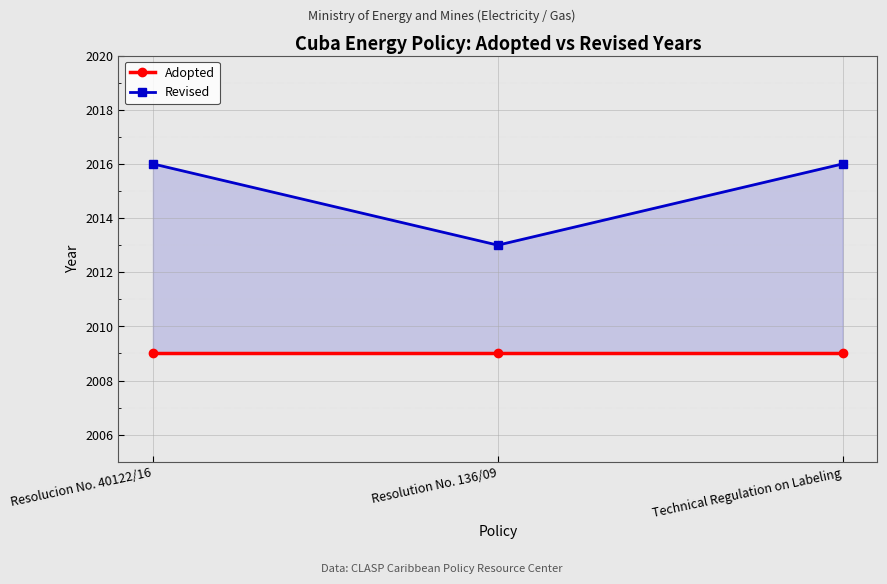

How many lines are shown in the chart?

2